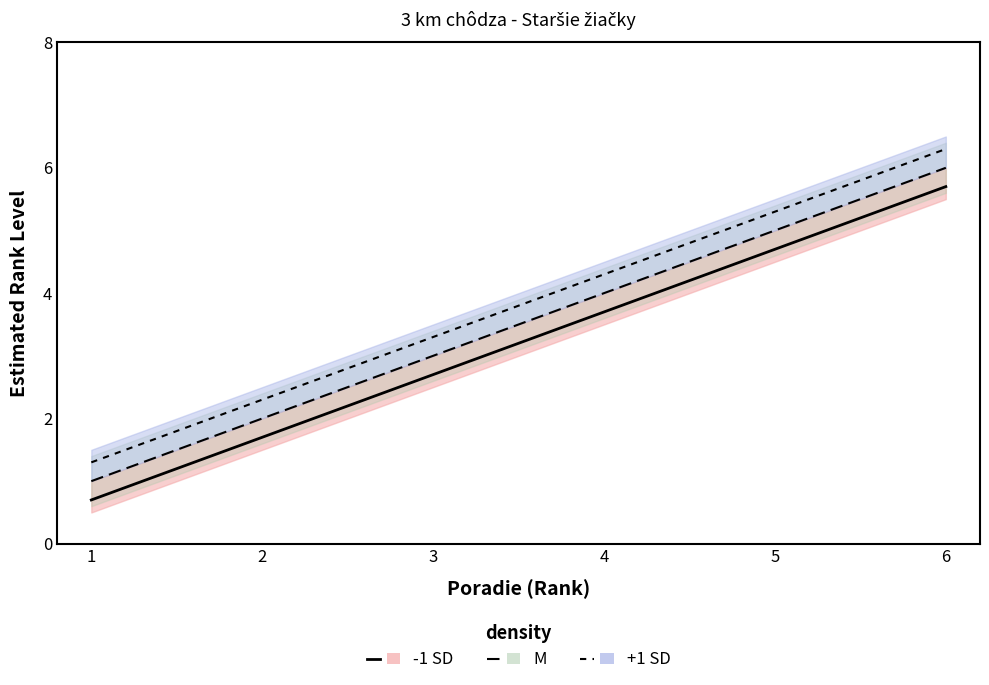

True or false: M line and +1 SD line intersect in this chart.

False